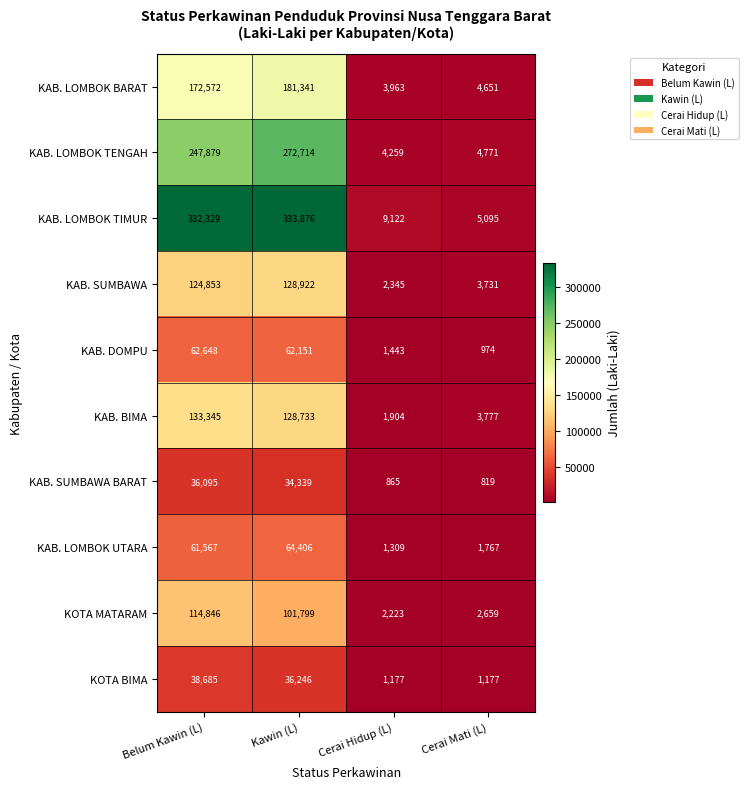

Is the value of KAB. LOMBOK TENGAH at Cerai Mati (L) greater than the value of KAB. SUMBAWA BARAT at Cerai Hidup (L)?

Yes